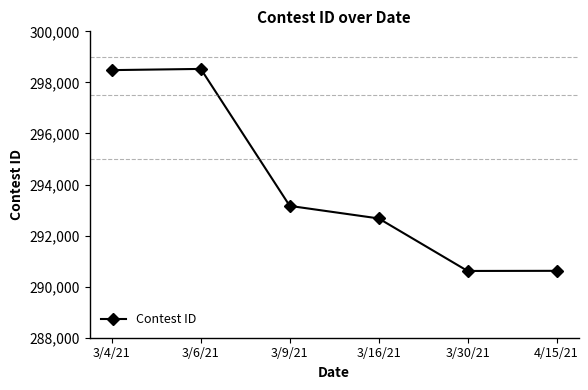

What is the greatest value displayed?

298528